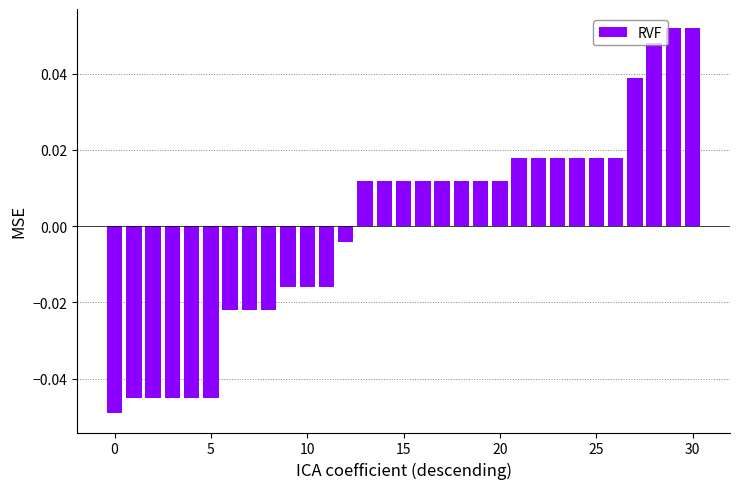

How many bars are there in total?

31